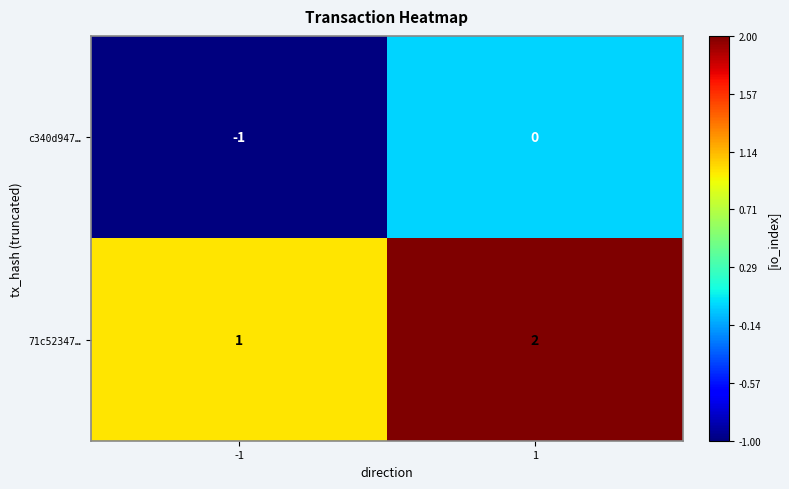

What is the sum of the 71c52347… values at 1 and -1?

3